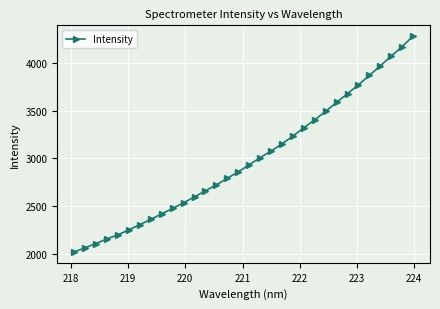

What is the difference between the maximum and minimum values?

2262.3